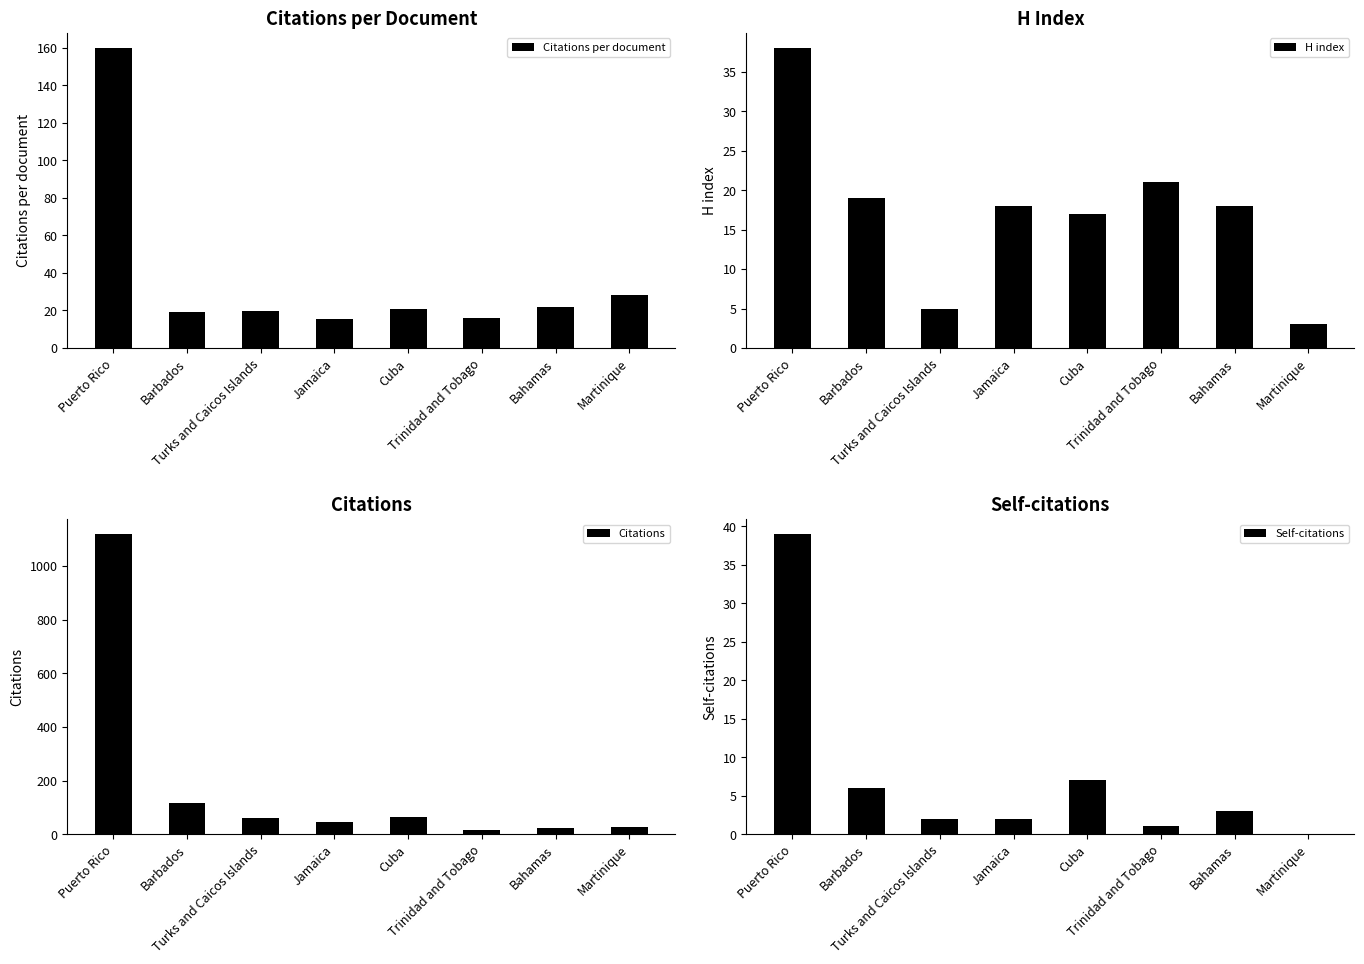

What is the difference between the Citations values at Barbados and Turks and Caicos Islands?

56